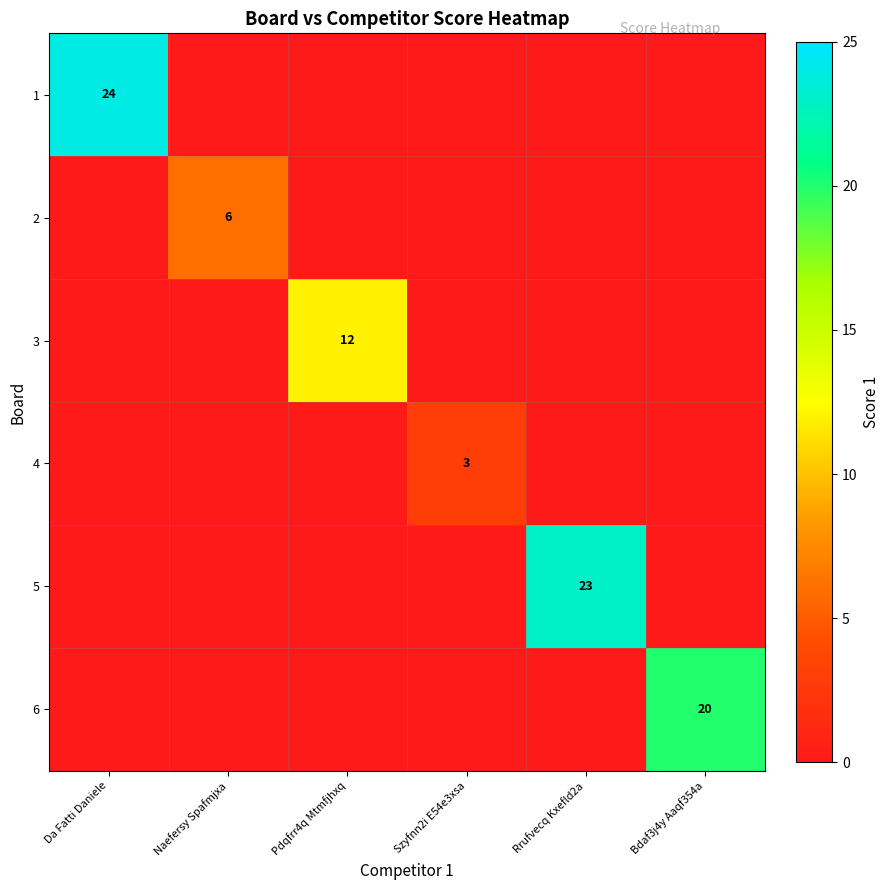

The value of 3 at Pdqfrr4q Mtmfjhxq is 12. True or false?

True